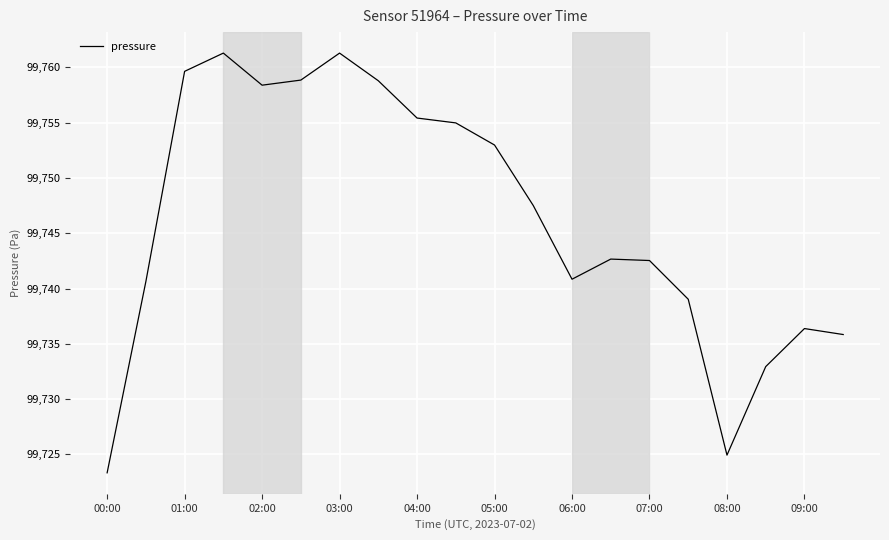

What is the minimum value shown in the chart?

99723.3